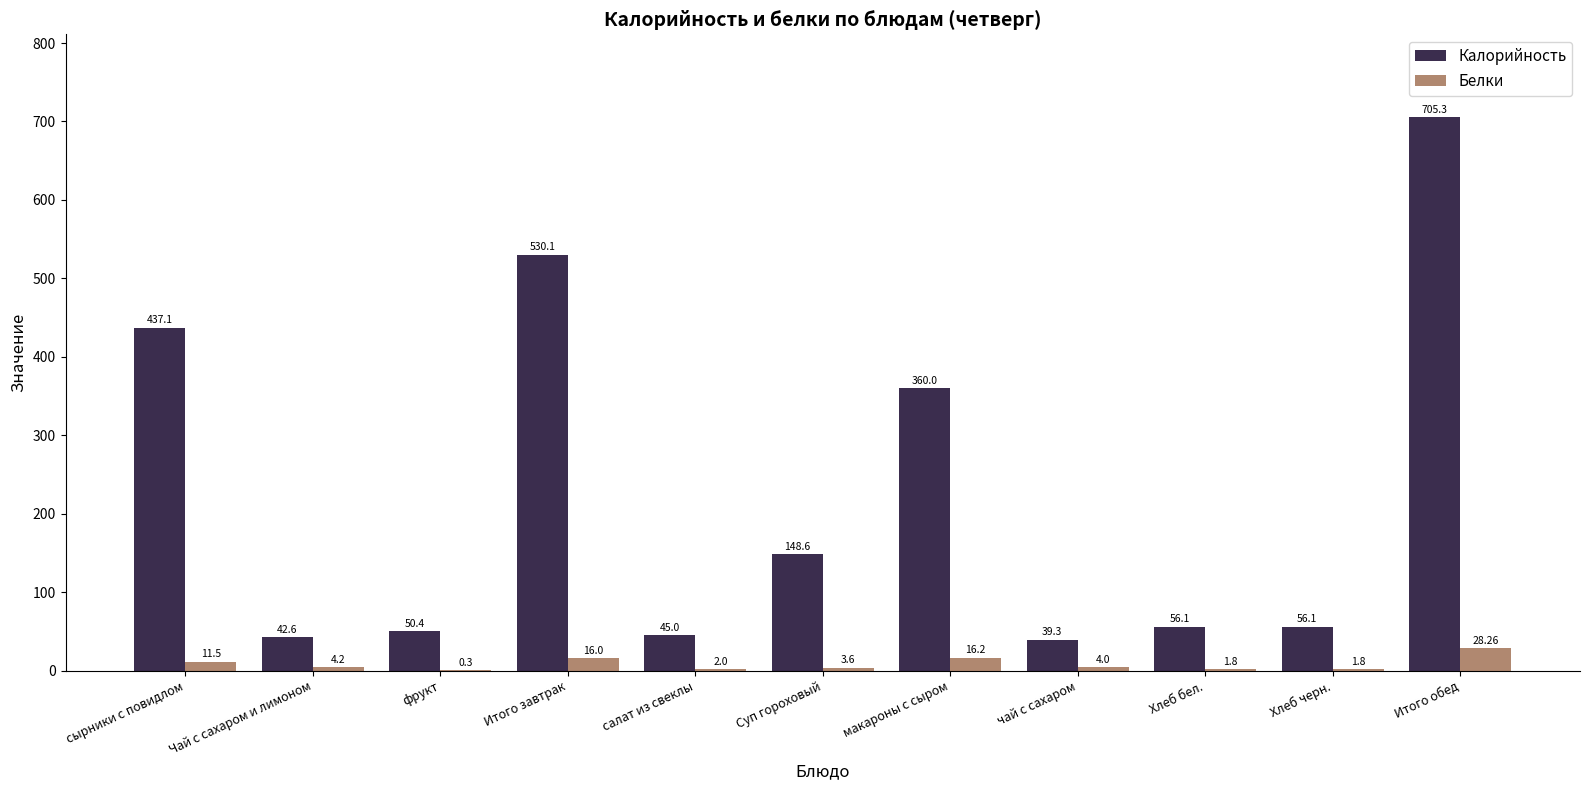

What is the sum of all Белки values?

89.7